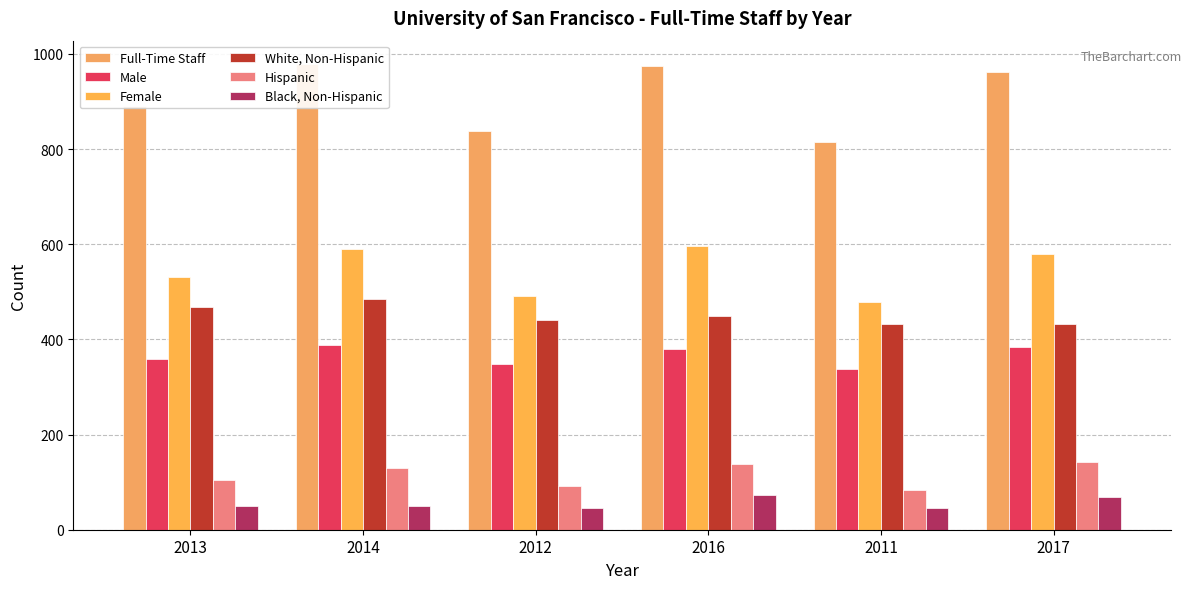

Reading right to left, transcribe all the data shown in this chart.

Full-Time Staff: 2017=963	2011=816	2016=975	2012=839	2014=979	2013=890
Male: 2017=384	2011=338	2016=379	2012=348	2014=389	2013=358
Female: 2017=579	2011=478	2016=596	2012=491	2014=590	2013=532
White, Non-Hispanic: 2017=432	2011=432	2016=449	2012=441	2014=484	2013=468
Hispanic: 2017=142	2011=83	2016=138	2012=92	2014=129	2013=104
Black, Non-Hispanic: 2017=69	2011=46	2016=73	2012=46	2014=49	2013=49